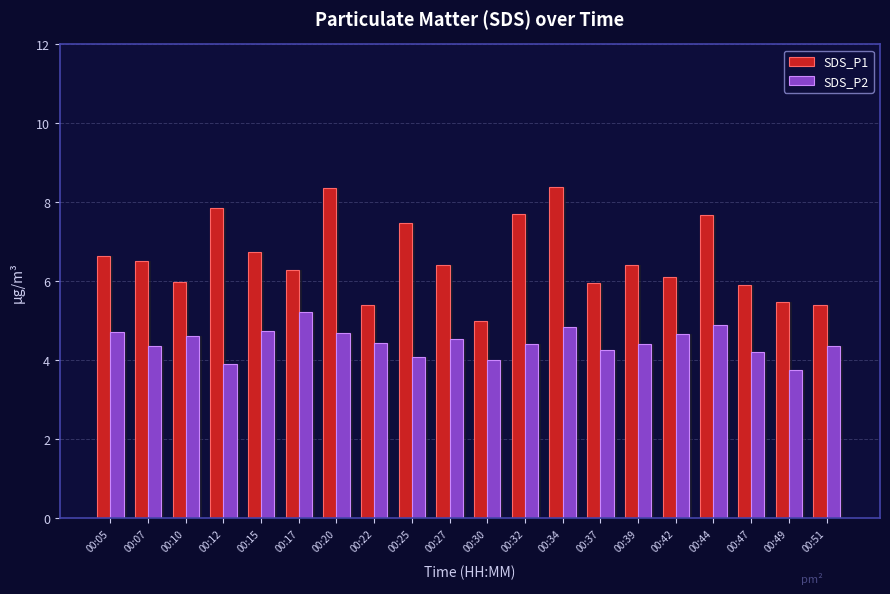

What is the value of the SDS_P2 bar at the 10th from the left?

4.5